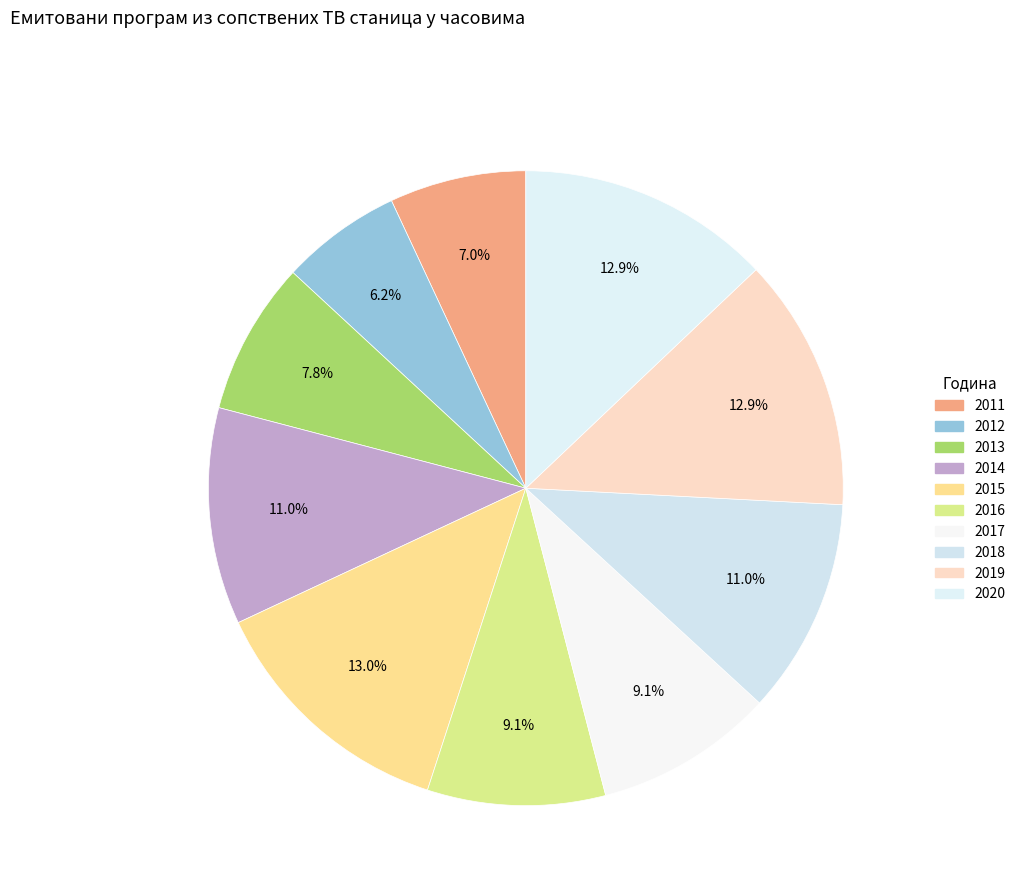

Is there any slice that represents more than half of the pie?

No